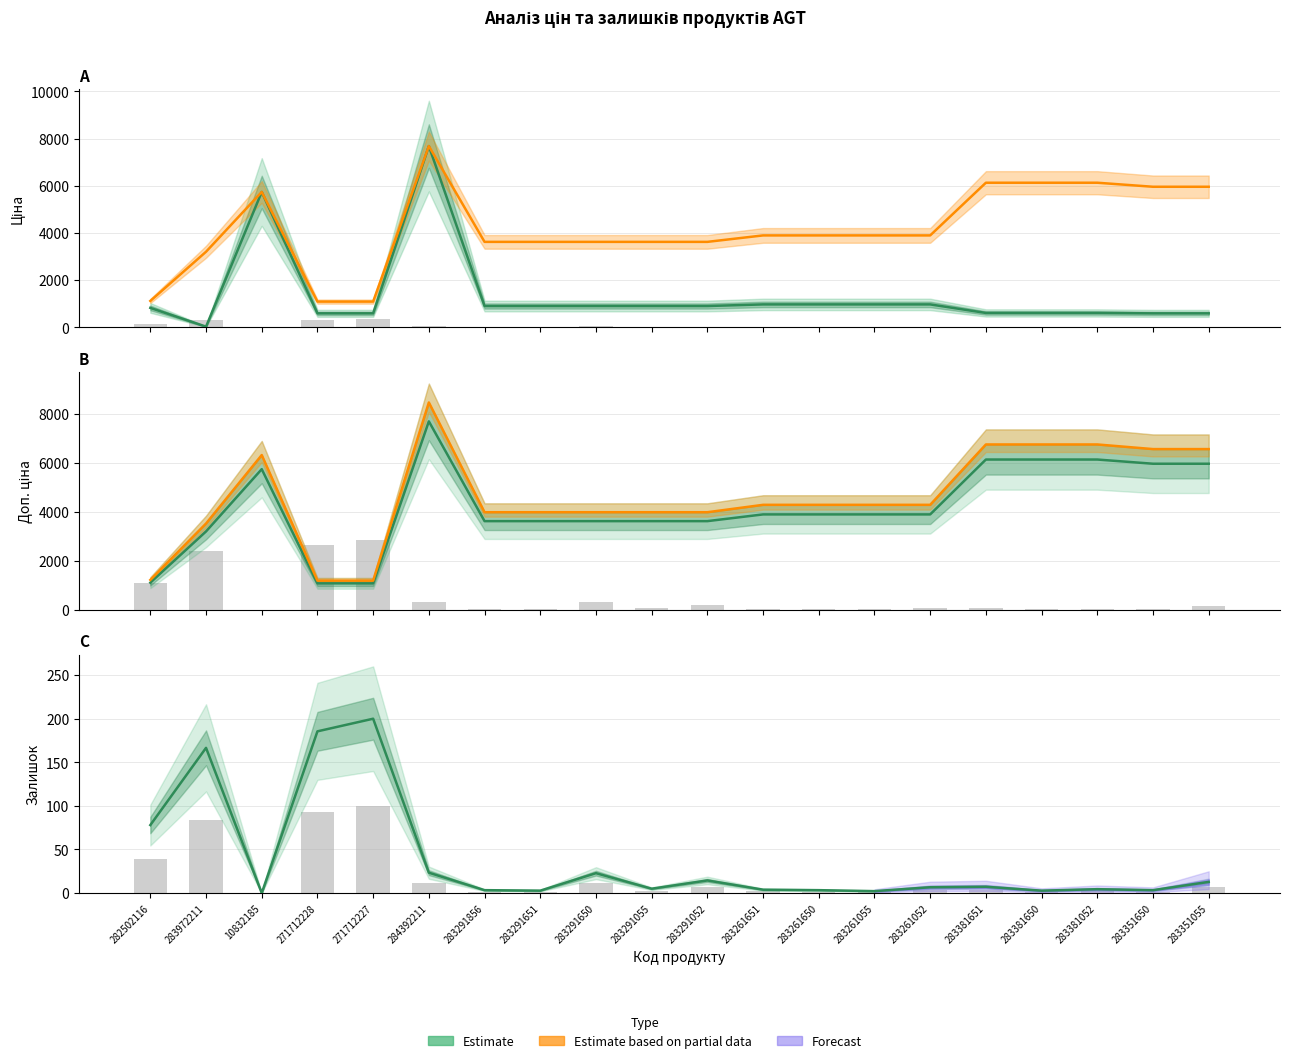

What is the label of the 18th bar from the left?

283381052